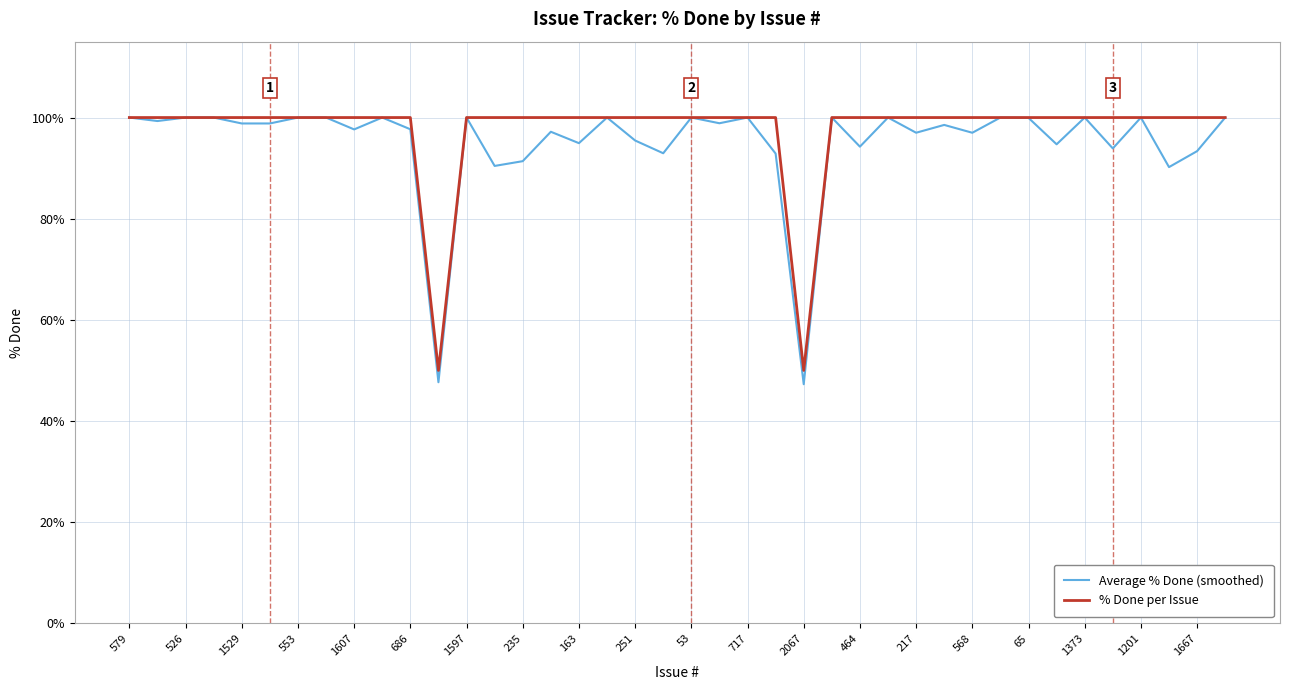

Which series has the largest total across all categories?

% Done per Issue